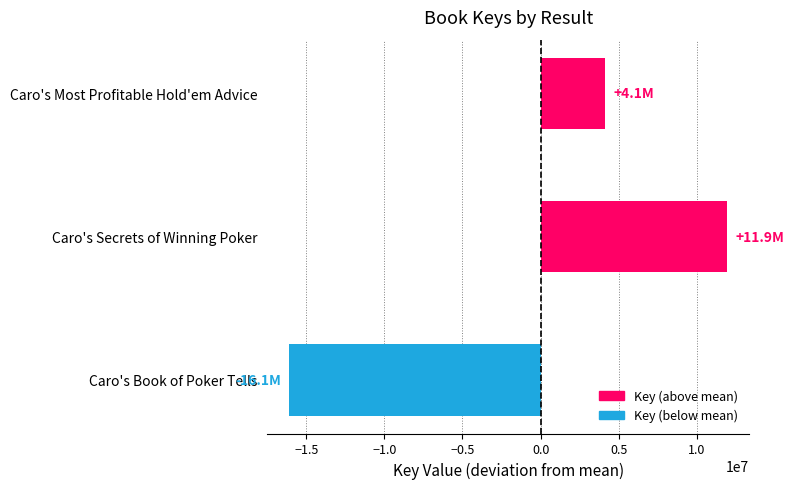

Are the bars grouped side by side (vs. stacked)?

No